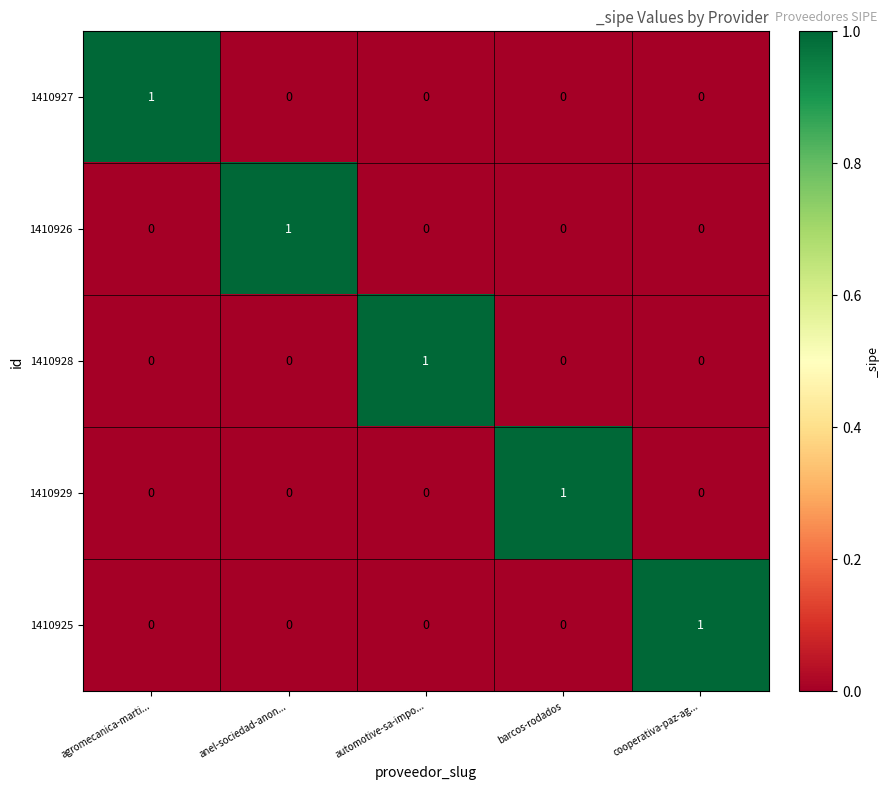

How many 1410928 values are between 0 and 1?

5